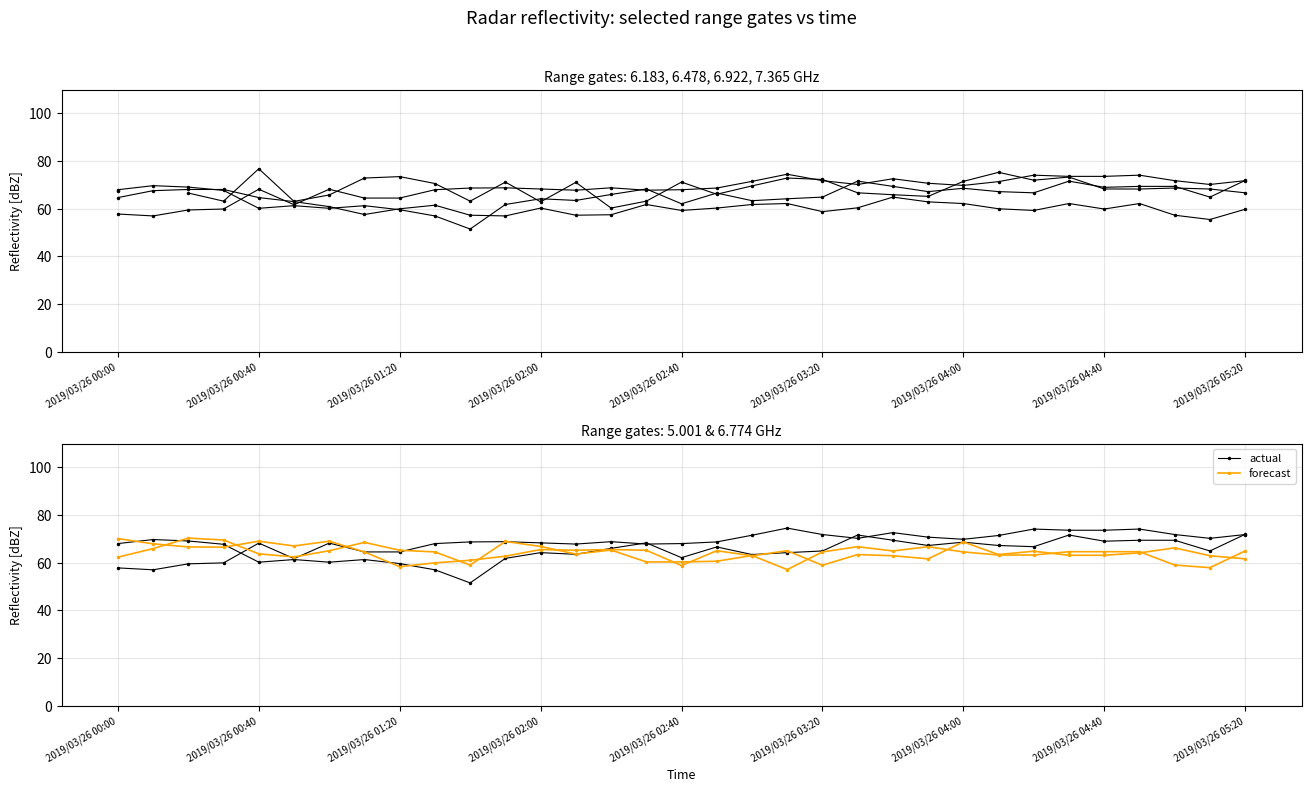

What is the value of the forecast point at the 6th from the left?

67.0